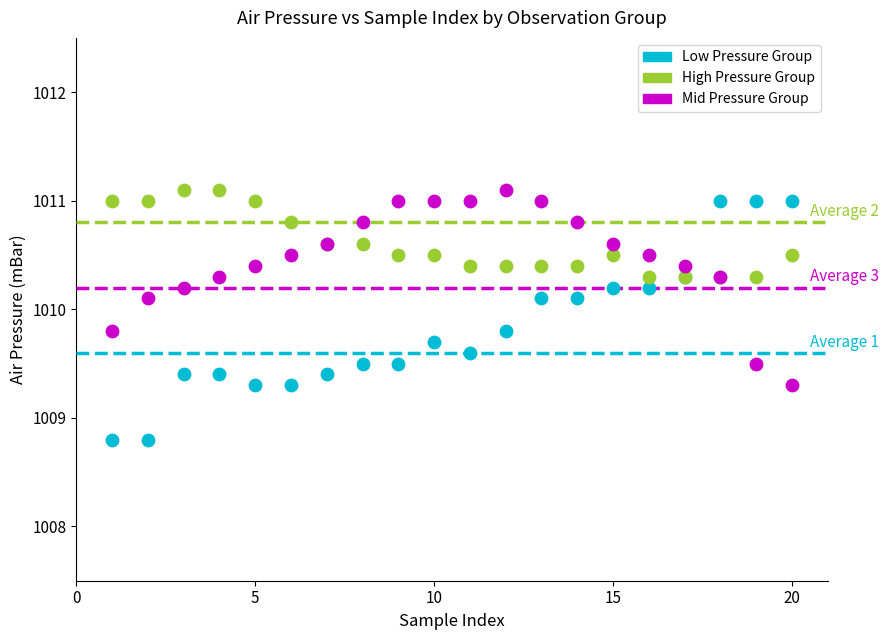

What is the X range (max minus min) for the scatter plot?

19.0